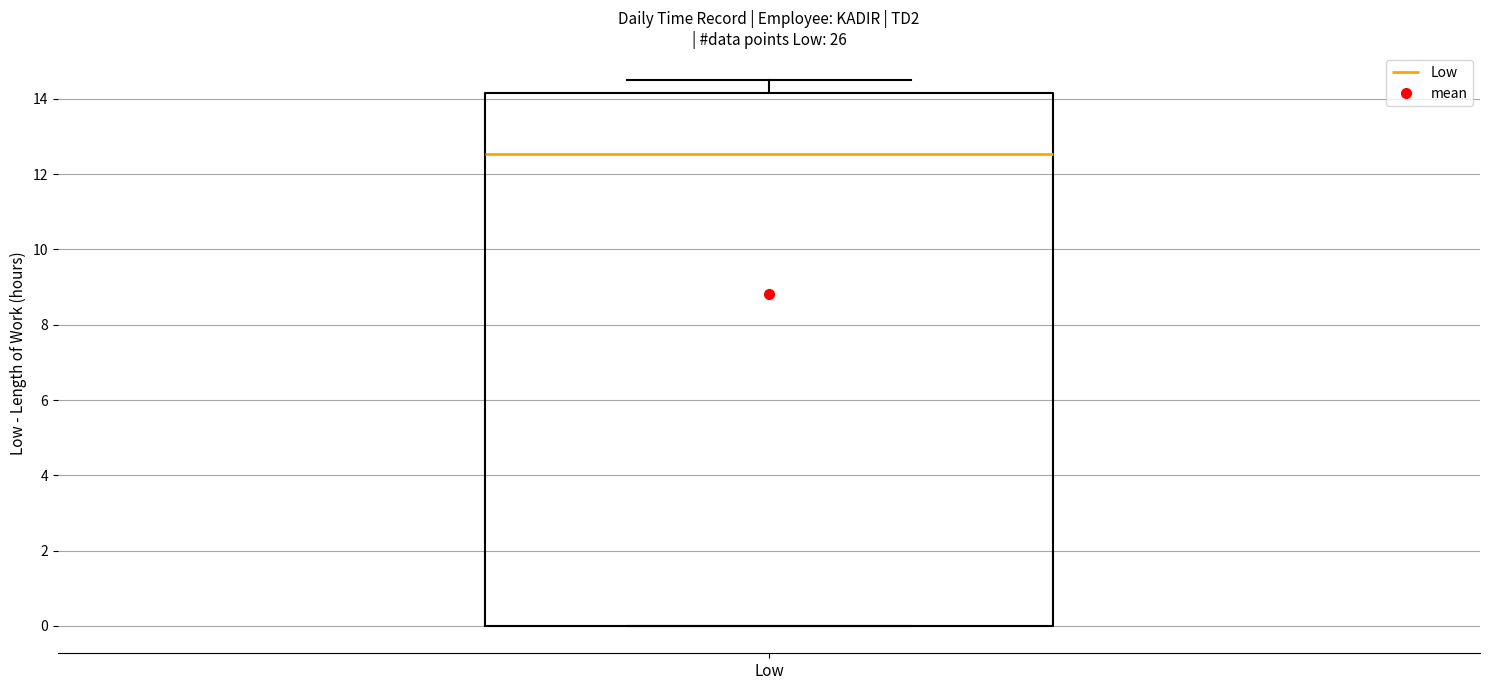

Read this box plot against the y-axis: the position of the median line, the range covered by the box, and the ends of both whiskers. The values are not printed on the chart, so give them approximately, as read against the axis.

median 12.6, box 0.0 to 14.2, whiskers 0.0 to 14.4